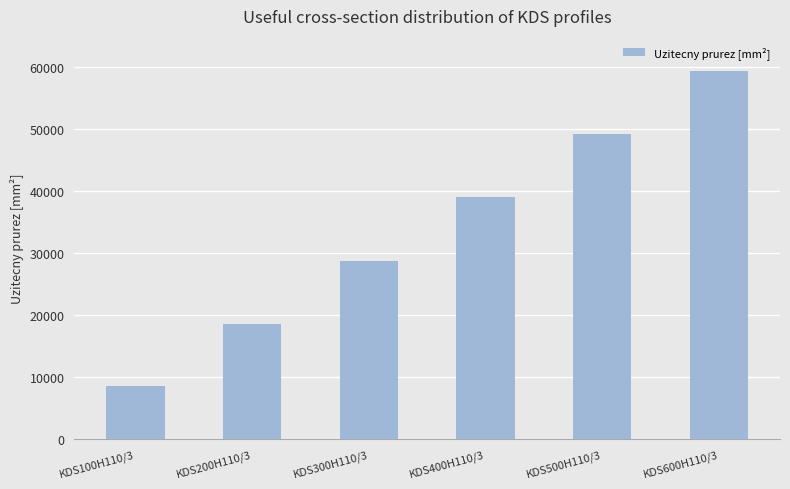

What is the label of the 1st bar from the left?

KDS100H110/3